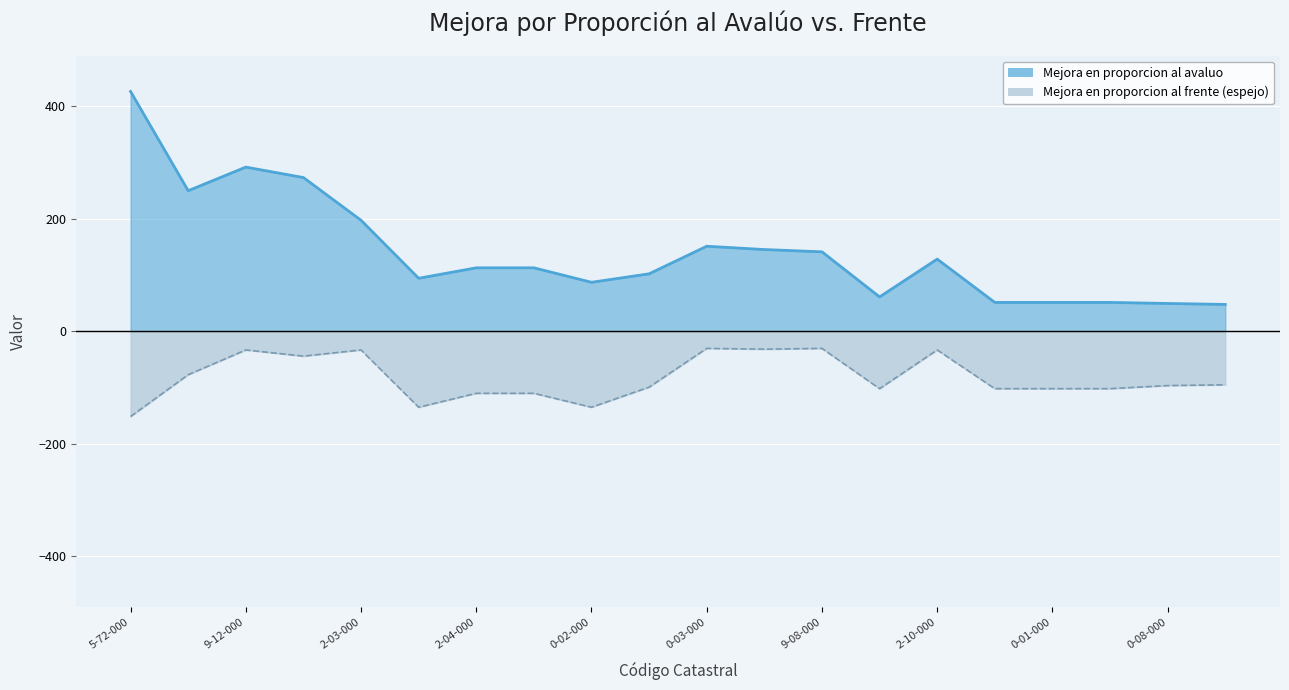

How many values in the Mejora en proporcion al avaluo series exceed 112?

11